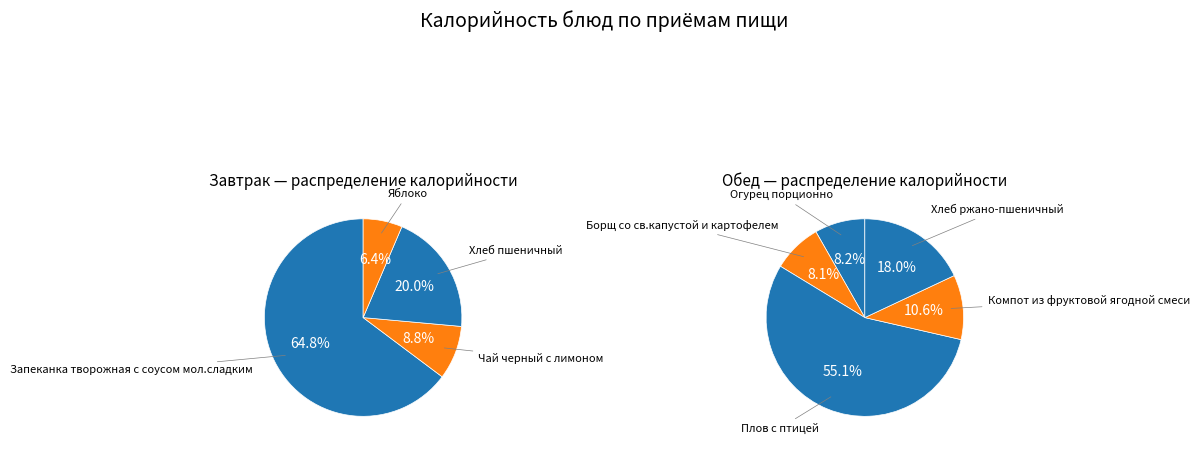

Does Яблоко account for over 50% of the chart?

No